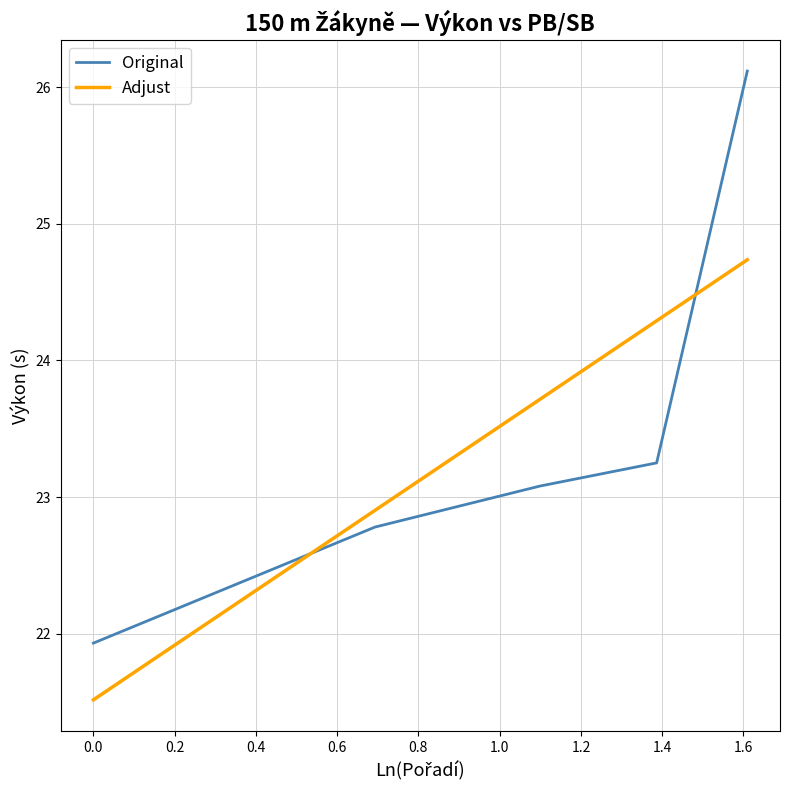

Rank the series by their maximum value, from highest to lowest.

Original, Adjust